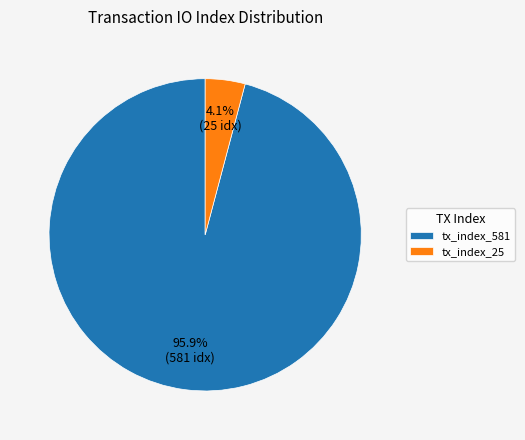

Is it true that tx_index_581 is 96% of the pie?

True